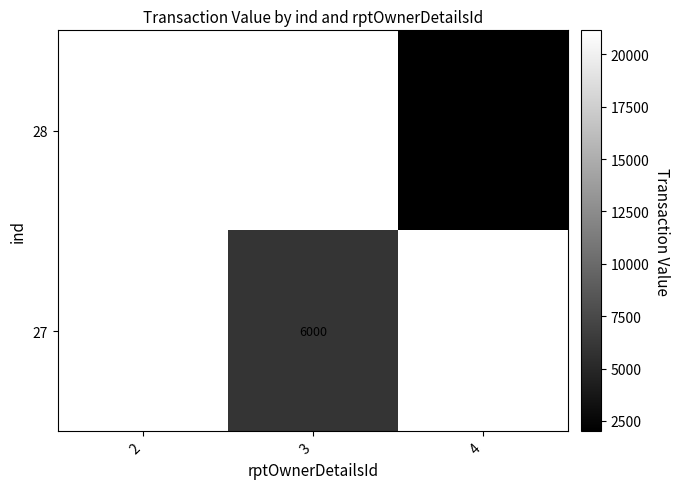

The value of 27 at 3 is 10526.3. True or false?

False